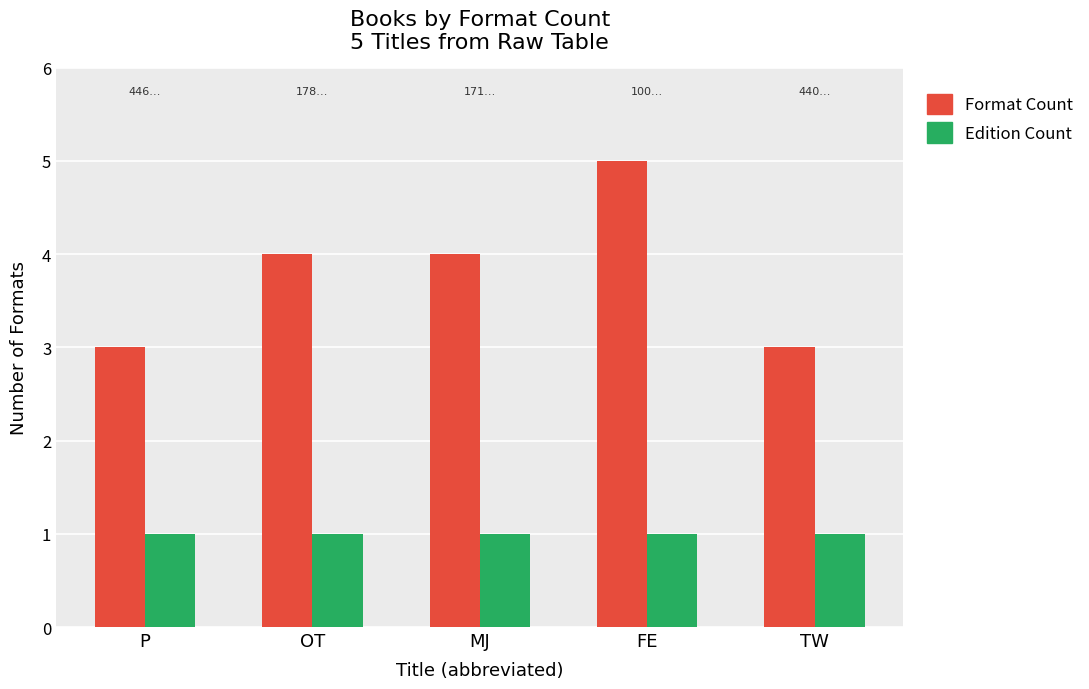

What is the total value across all series at FE?

6